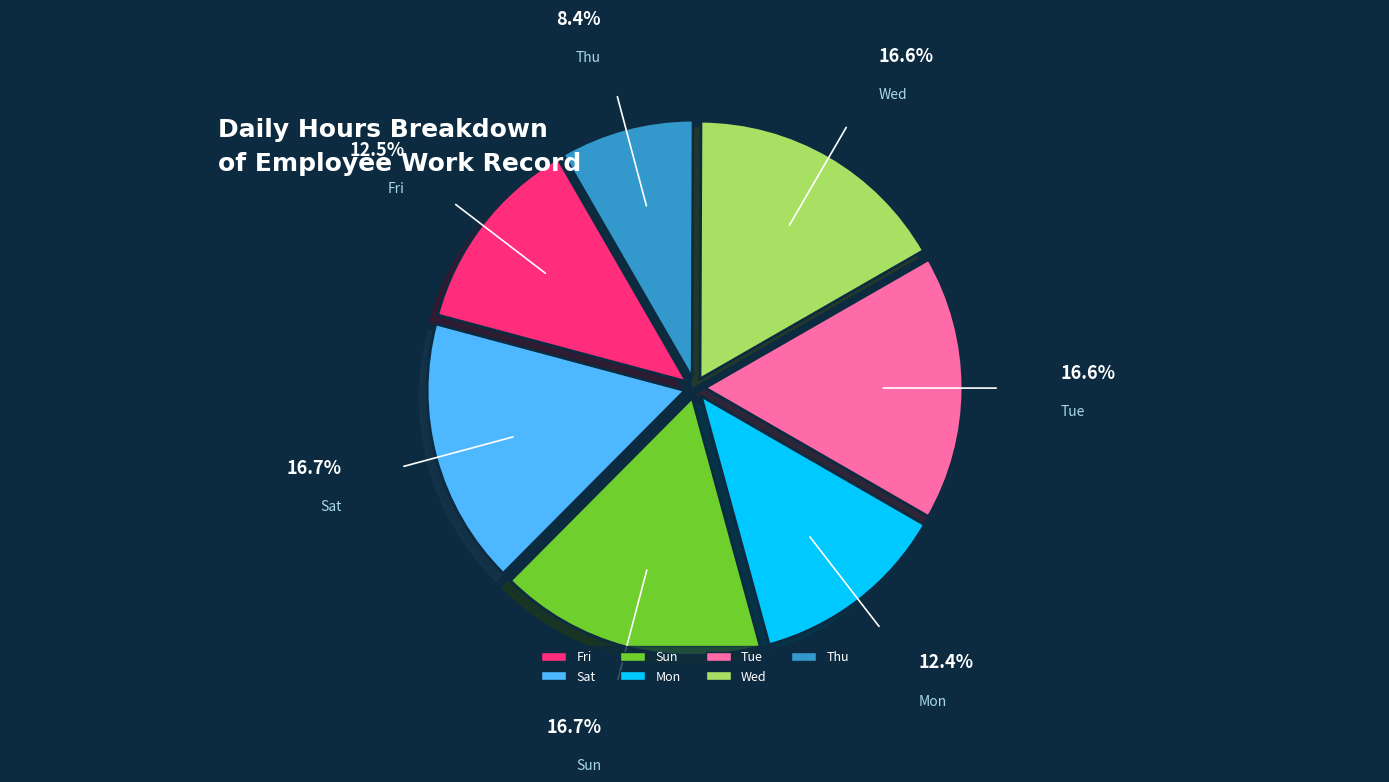

Does any single category account for the majority?

No